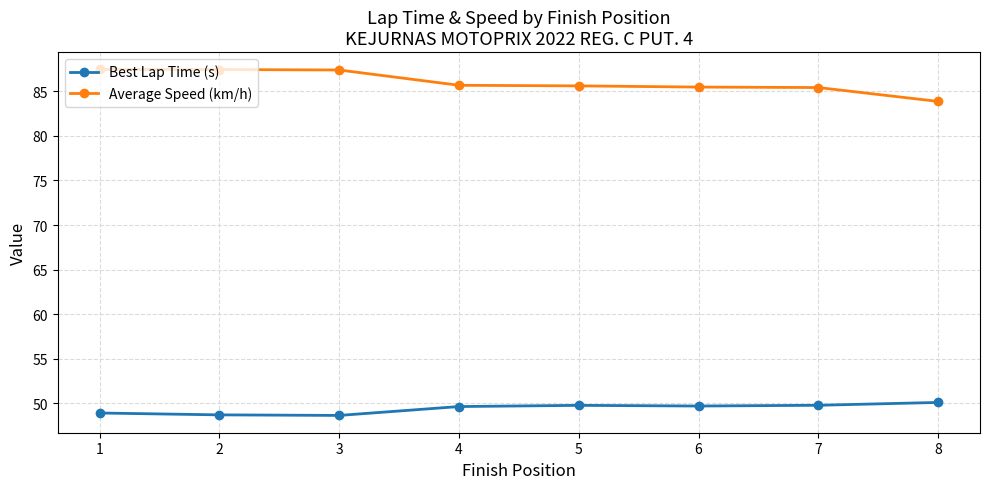

True or false: Best Lap Time (s) and Average Speed (km/h) cross at least once.

False